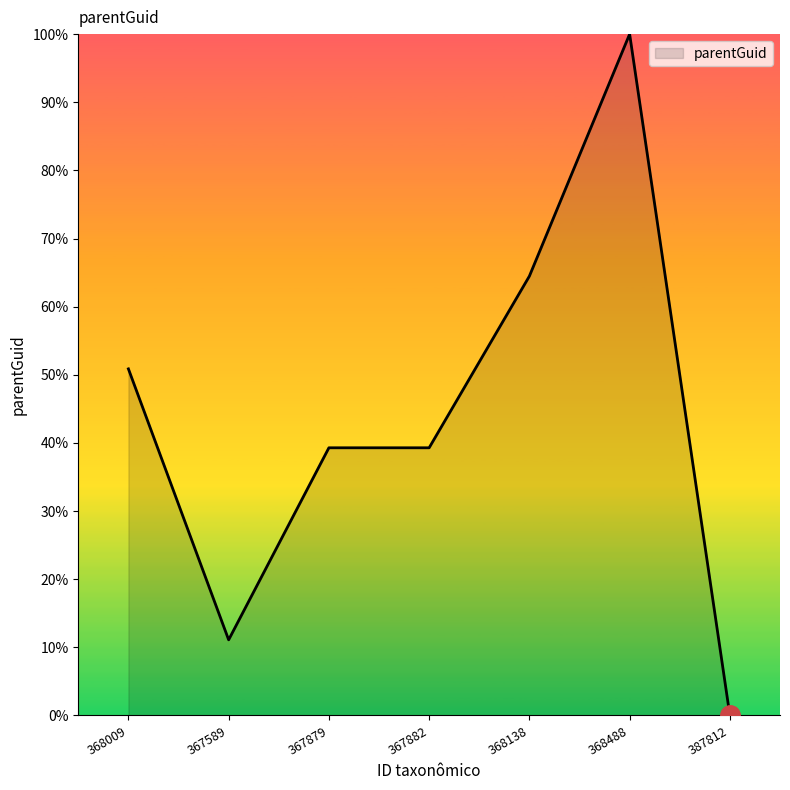

What is the change in value from 367879 to 368138?

+25.2